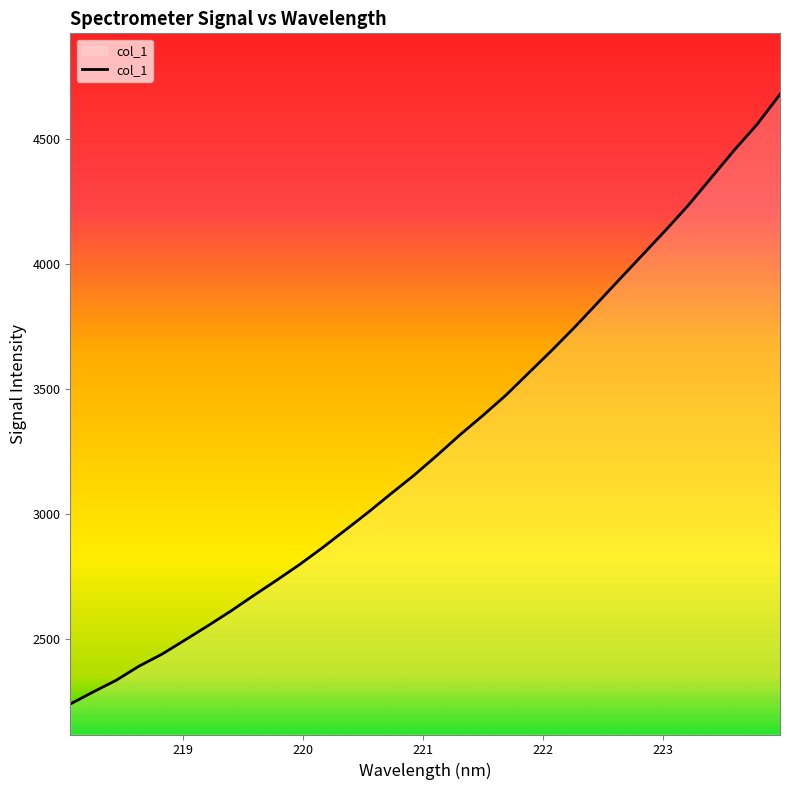

What is the average value?

3286.9